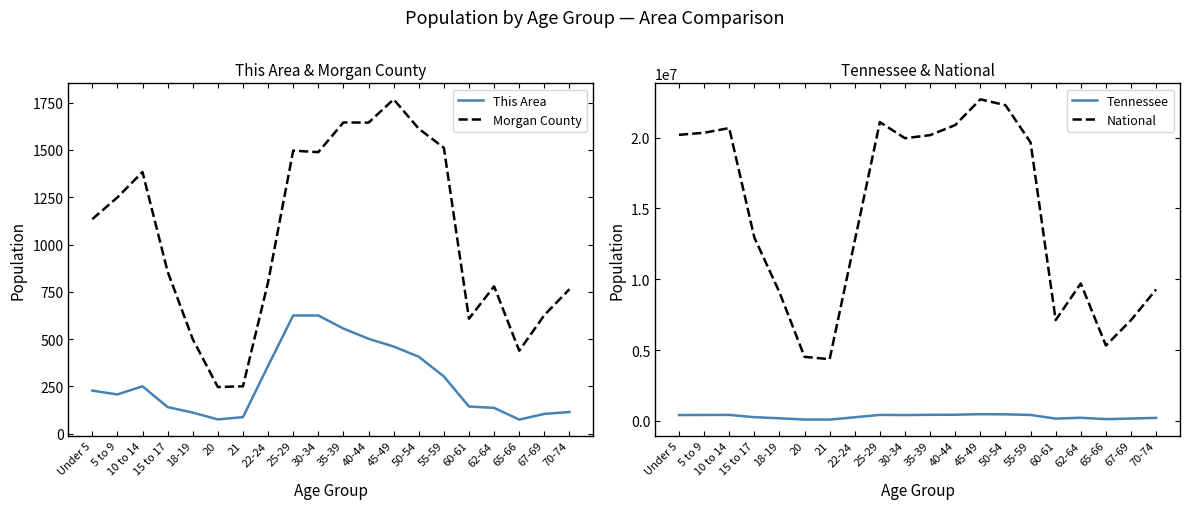

Does the chart have visible grid lines?

No